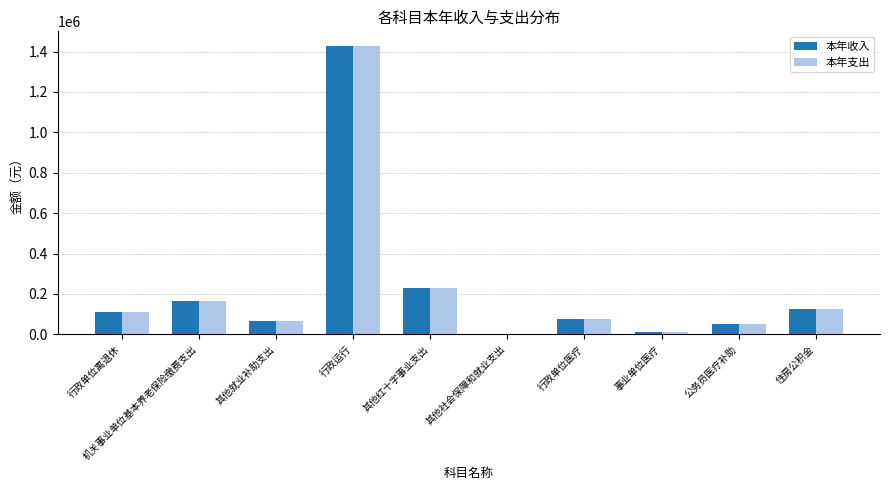

Which category has the highest value in the 本年收入 series?

行政运行